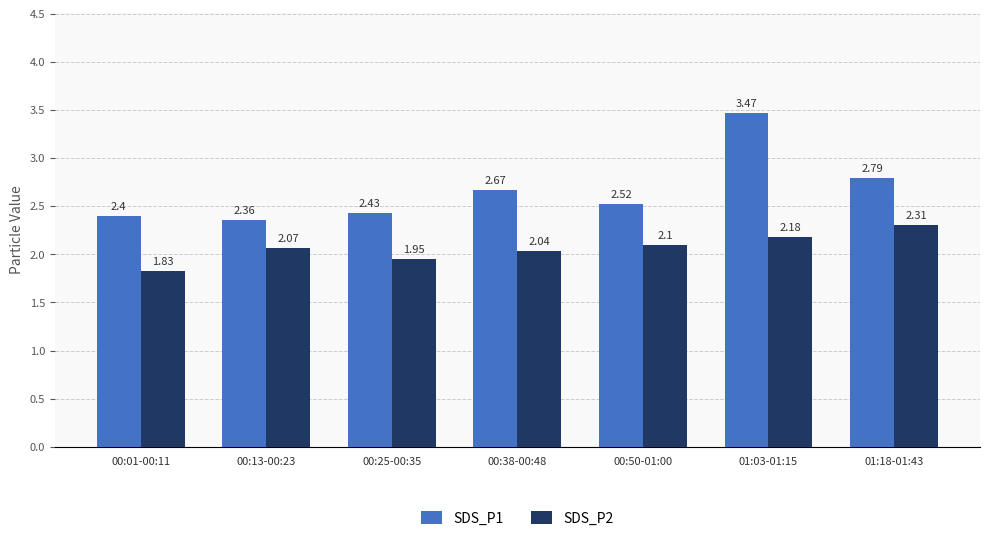

Where does the SDS_P2 series first go above 2?

00:13-00:23